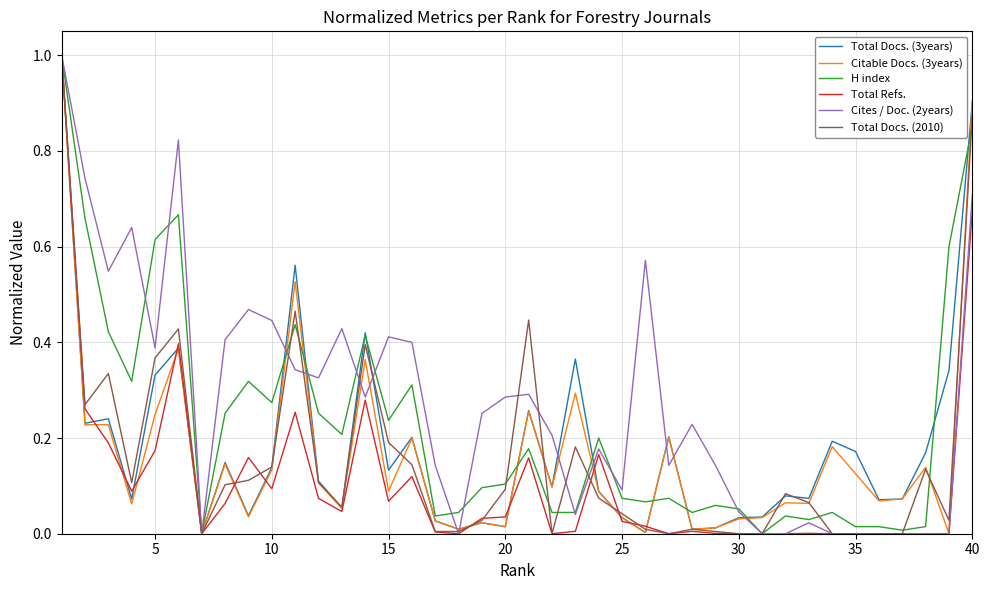

Which series has the largest total across all categories?

Cites / Doc. (2years)